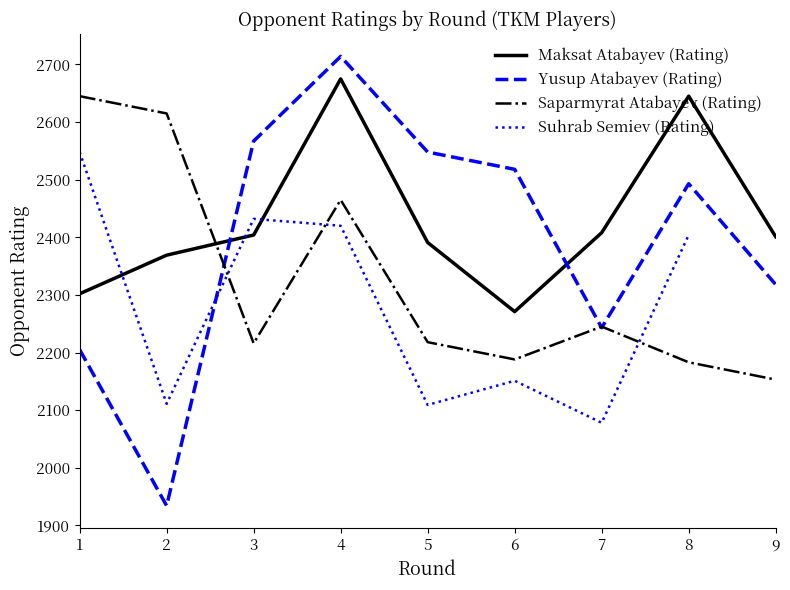

How many interior local peaks does the Maksat Atabayev (Rating) series have?

2